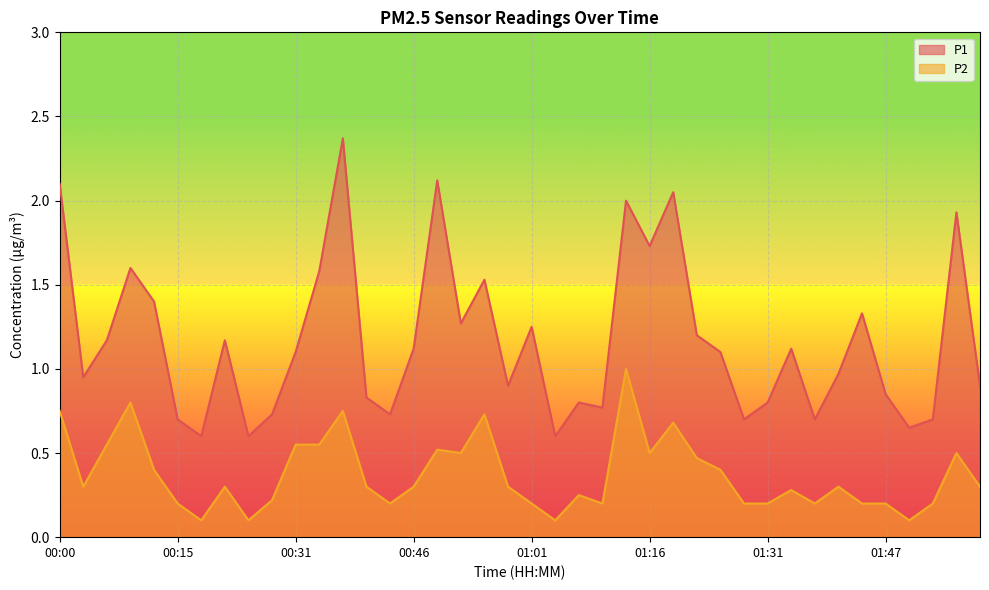

What value does the P1 series have at 00:43?

0.7